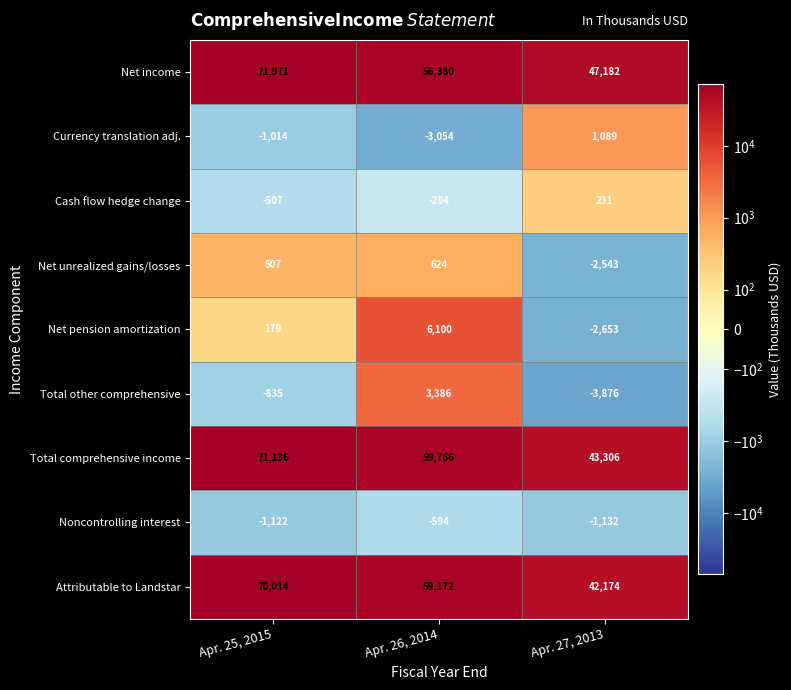

At how many categories does at least one series exceed 66722?

1